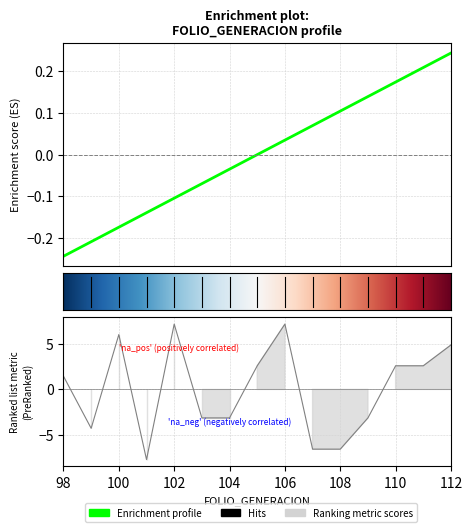

Does the chart have visible grid lines?

Yes